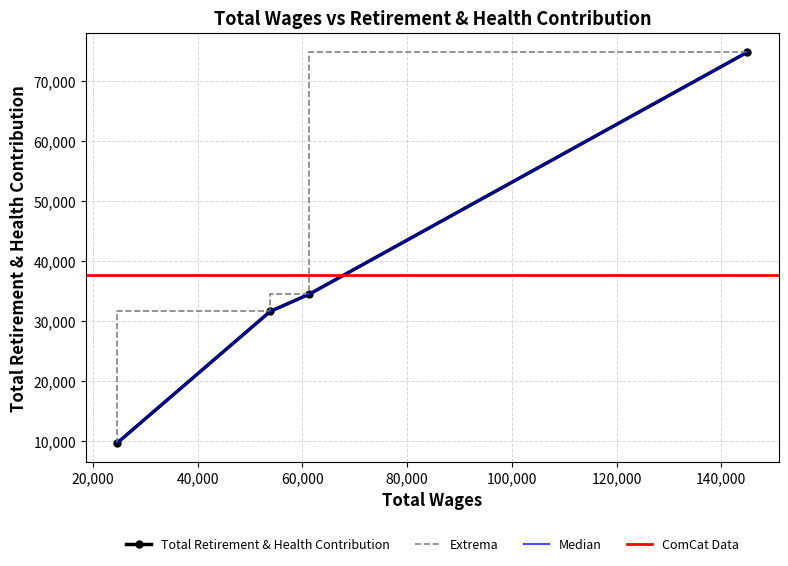

What is the greatest value displayed?

74827